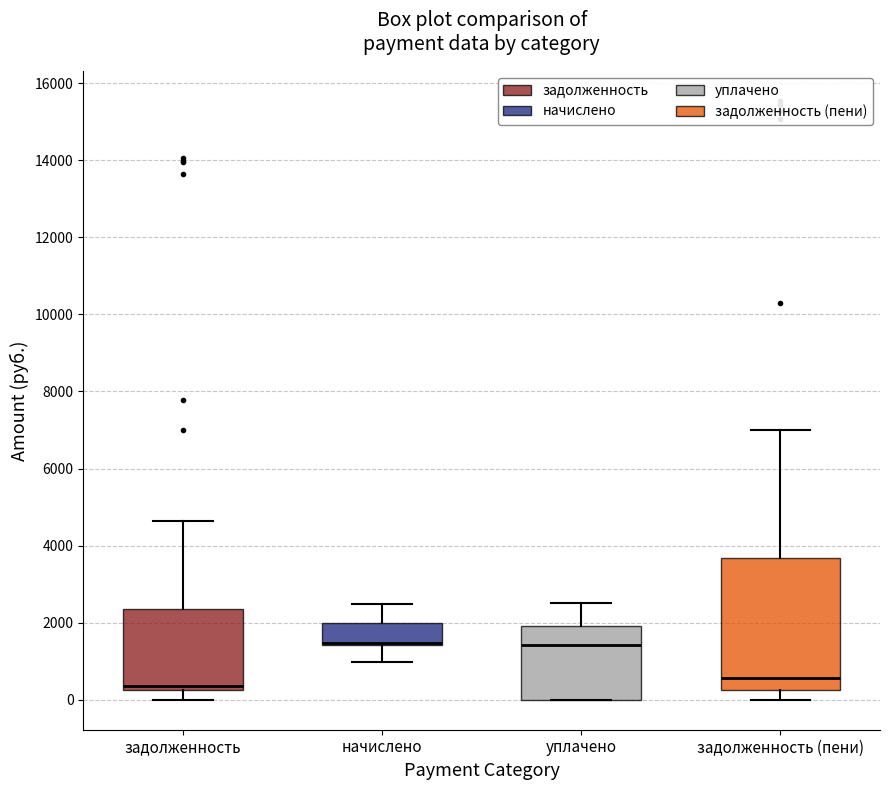

Which box is the tallest, from its lower edge to its upper edge?

задолженность (пени)